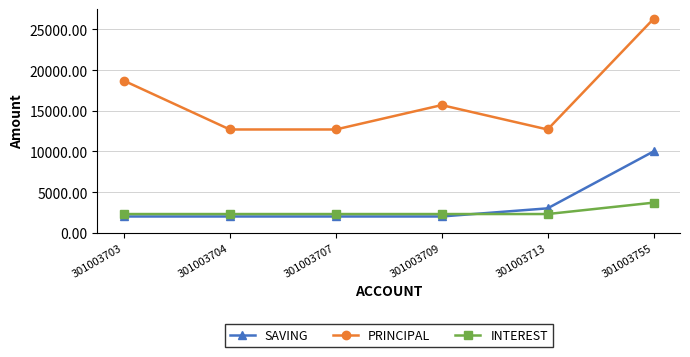

True or false: INTEREST and PRINCIPAL cross at least once.

False